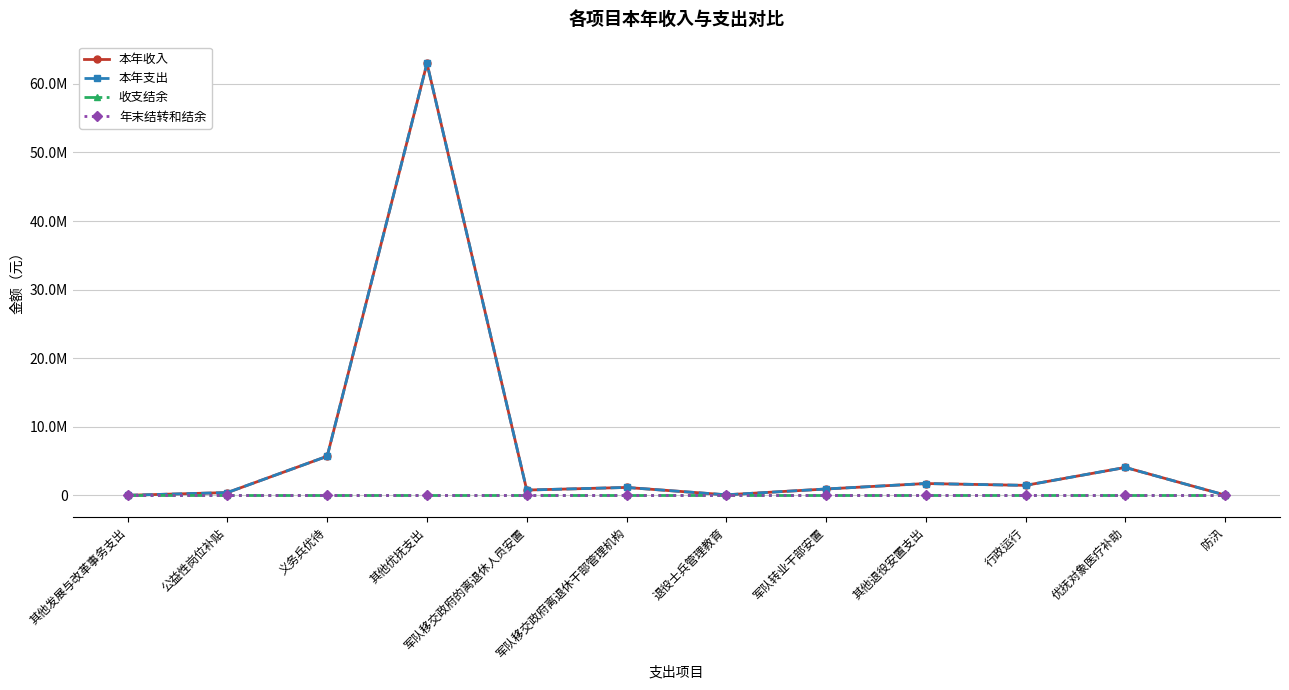

How many interior local valleys does the 本年收入 series have?

3